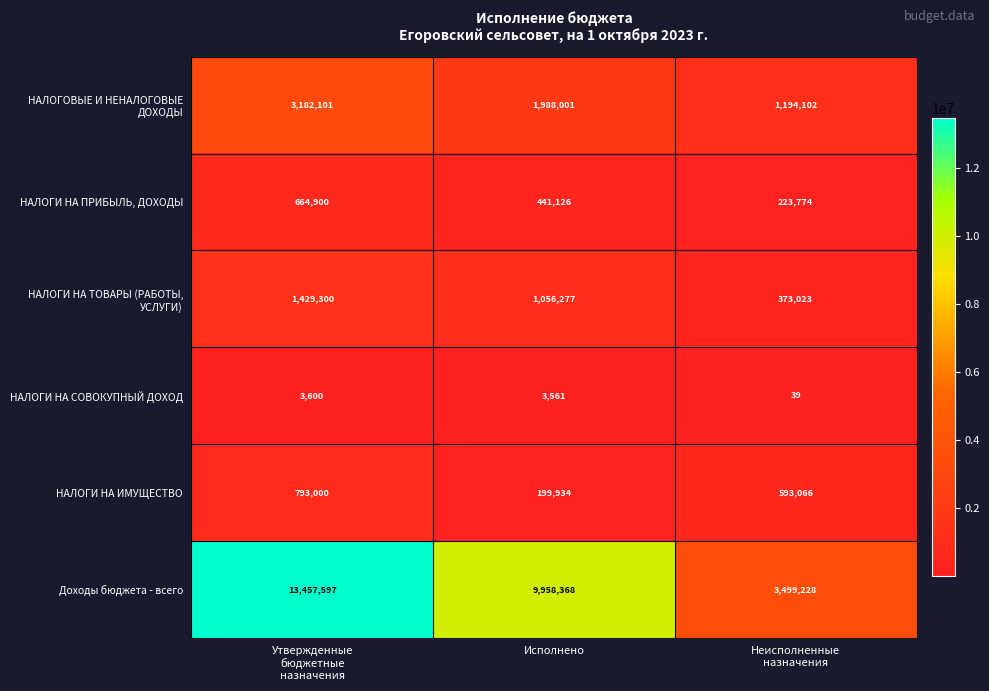

At which label is НАЛОГИ НА ПРИБЫЛЬ, ДОХОДЫ closest to 444337?

Исполнено